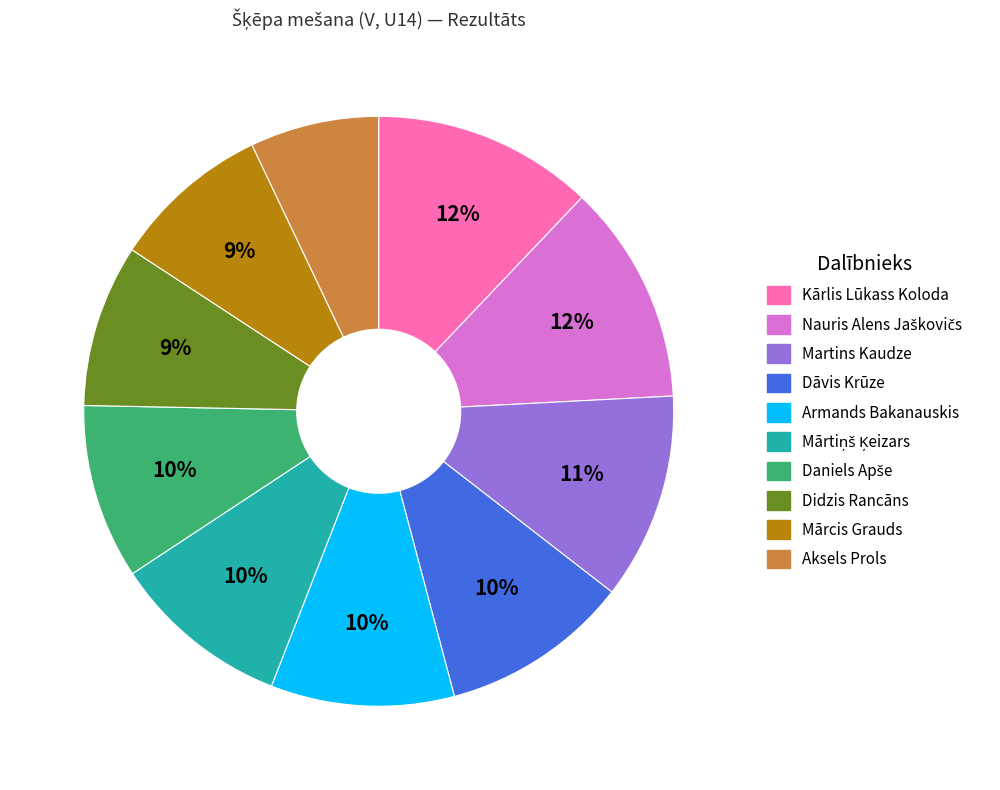

Count the number of slices in the pie.

10